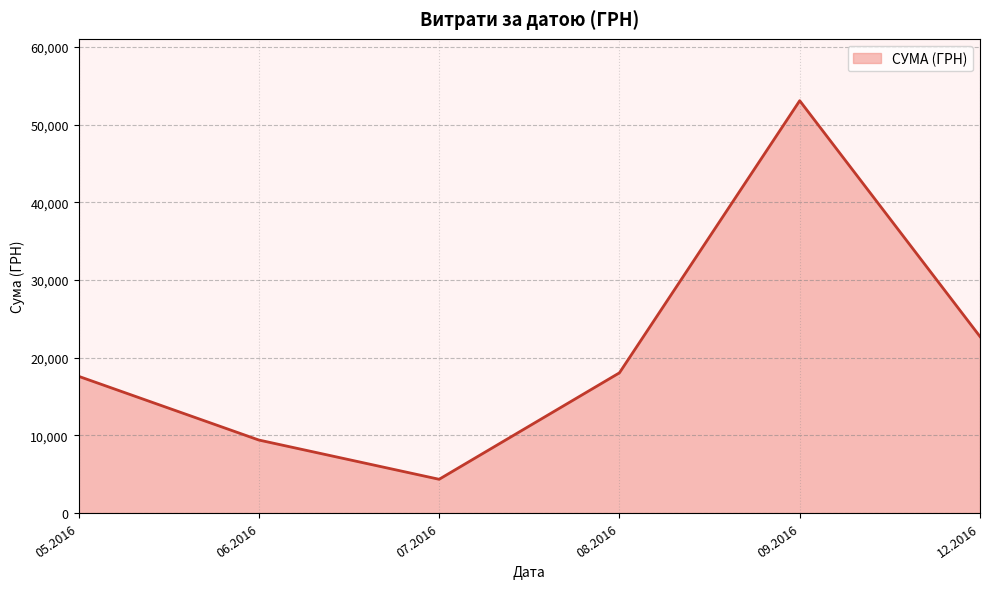

Reading right to left, list all the values displayed in this chart.

22728.0	53101.5	18055.4	4348.0	9404.0	17613.3